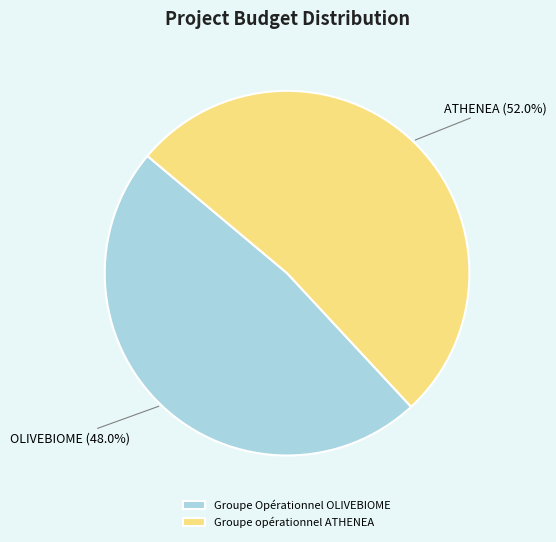

Does Groupe Opérationnel OLIVEBIOME account for over 50% of the chart?

No